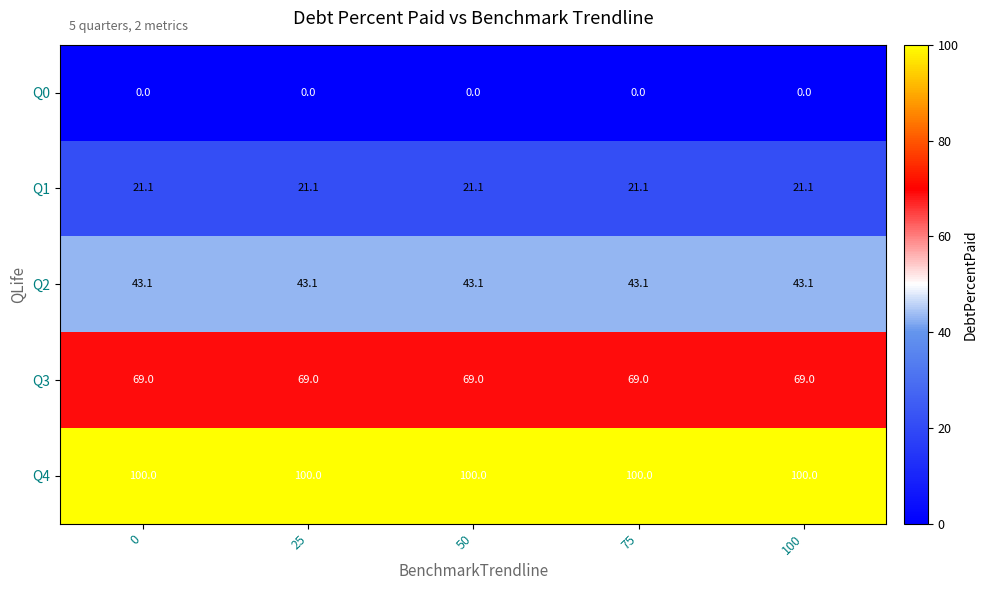

What is the average value of the Q3 series?

69.0